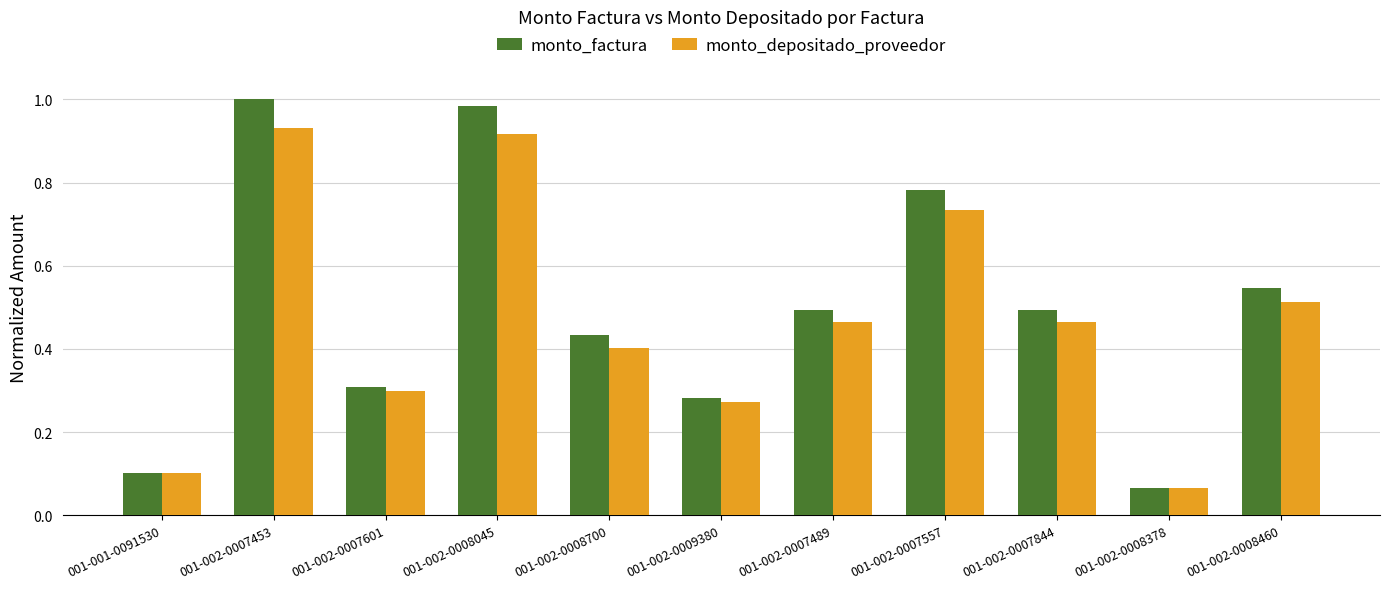

How many groups of bars are there?

11